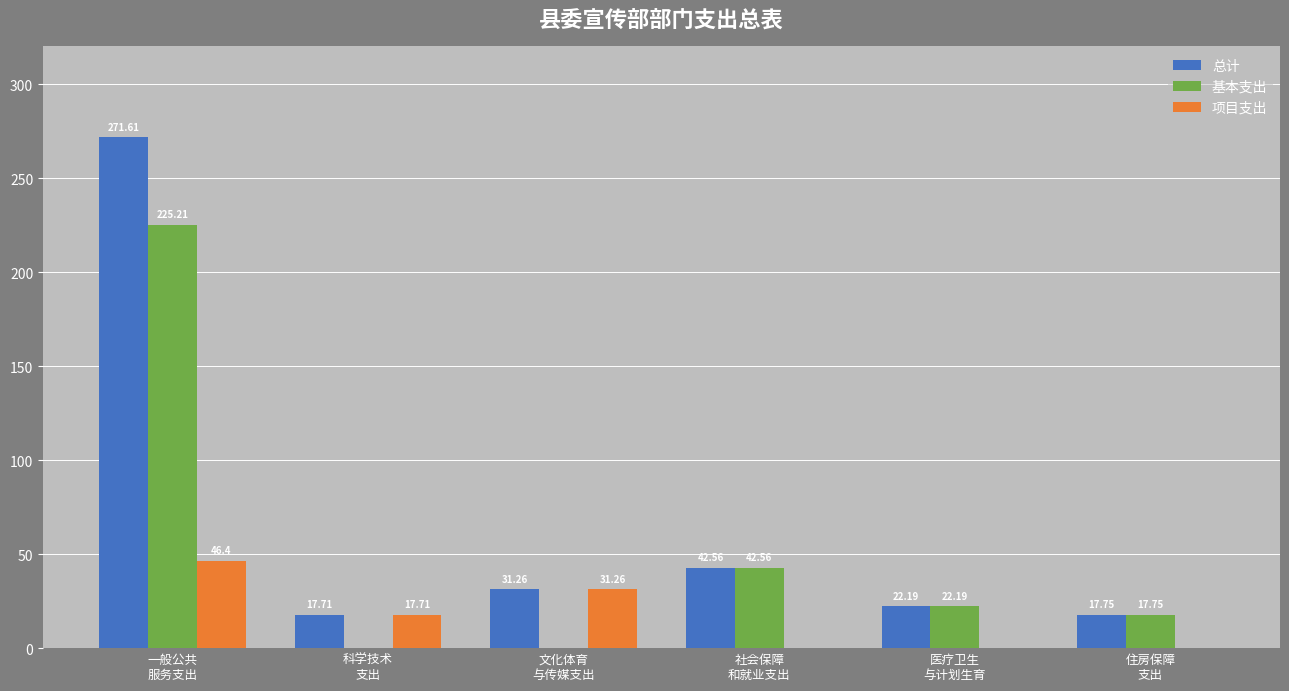

What are all the series names shown in the legend?

总计, 基本支出, 项目支出